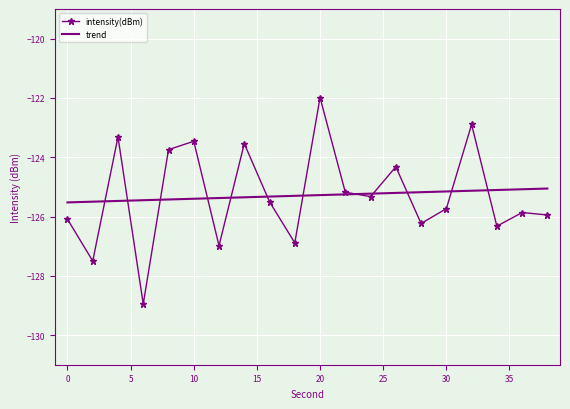

What is the maximum value for trend?

-125.1